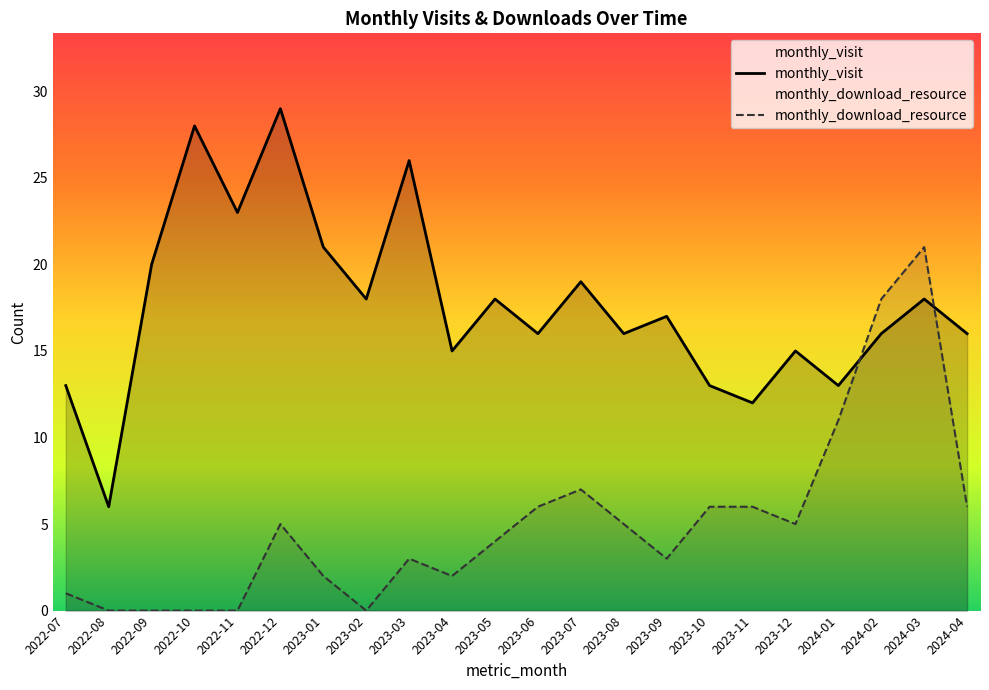

Reading right to left, transcribe all the data shown in this chart.

monthly_visit: 16	18	16	13	15	12	13	17	16	19	16	18	15	26	18	21	29	23	28	20	6	13
monthly_download_resource: 6	21	18	11	5	6	6	3	5	7	6	4	2	3	0	2	5	0	0	0	0	1